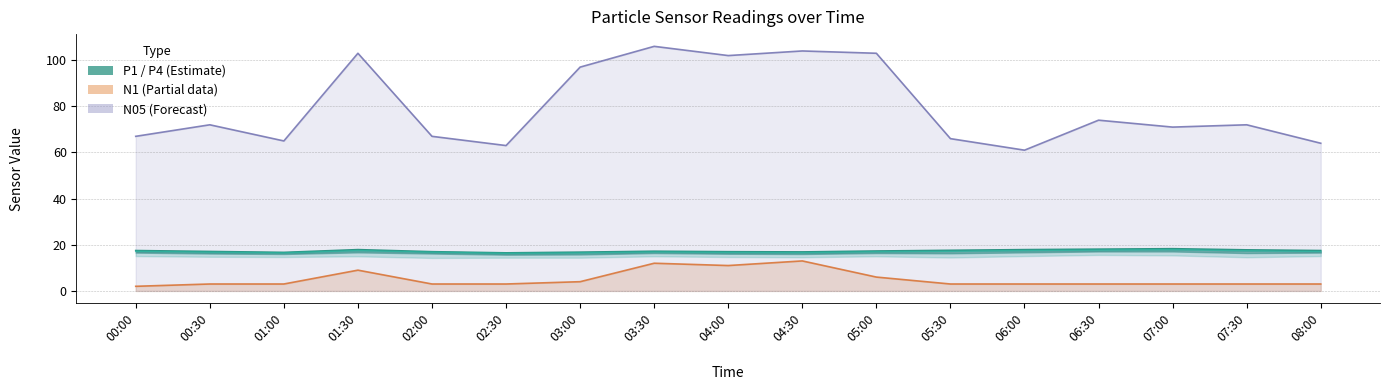

At which label is P4 closest to 17?

05:00